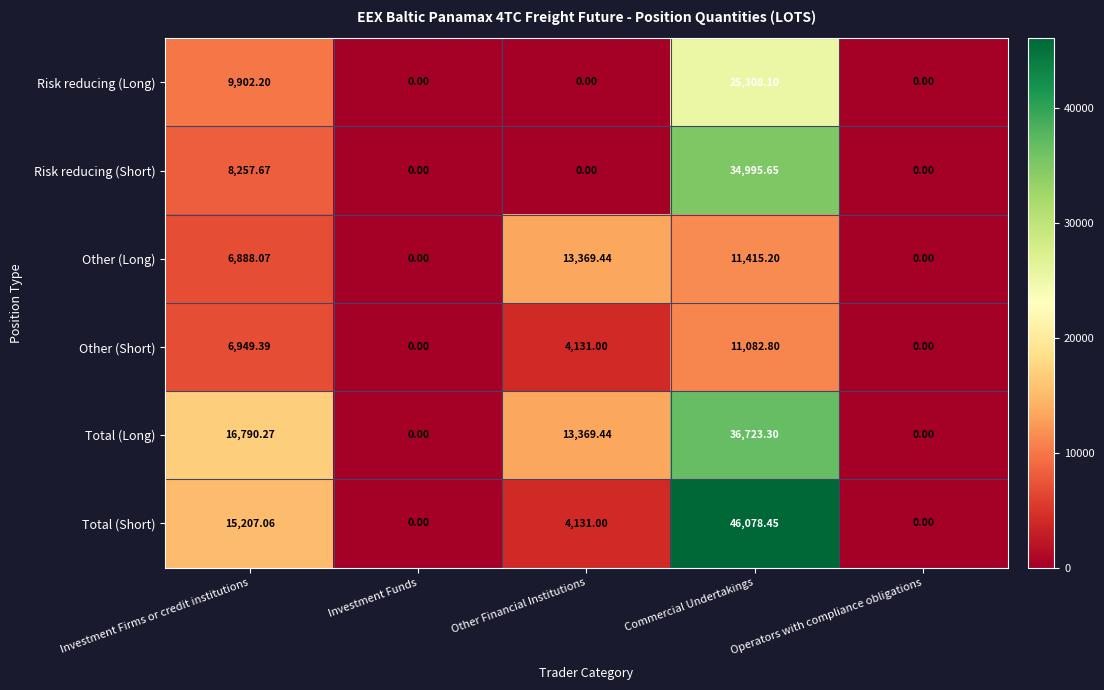

Is the value of Total (Short) at Other Financial Institutions greater than the value of Risk reducing (Long) at Other Financial Institutions?

Yes